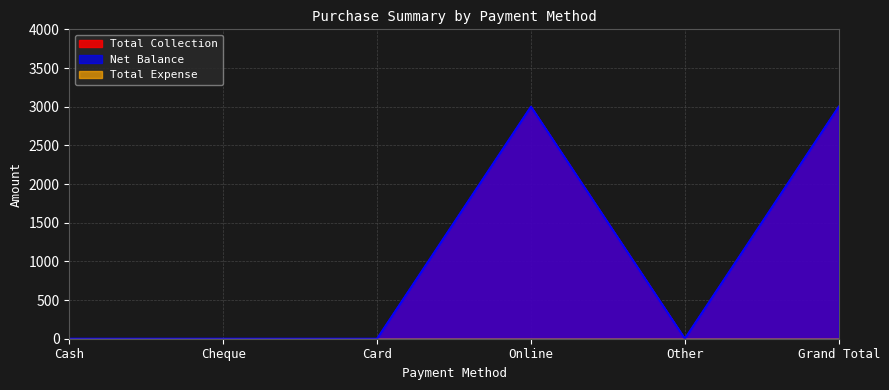

The Net Balance series shows -1670 at Cheque. True or false?

False